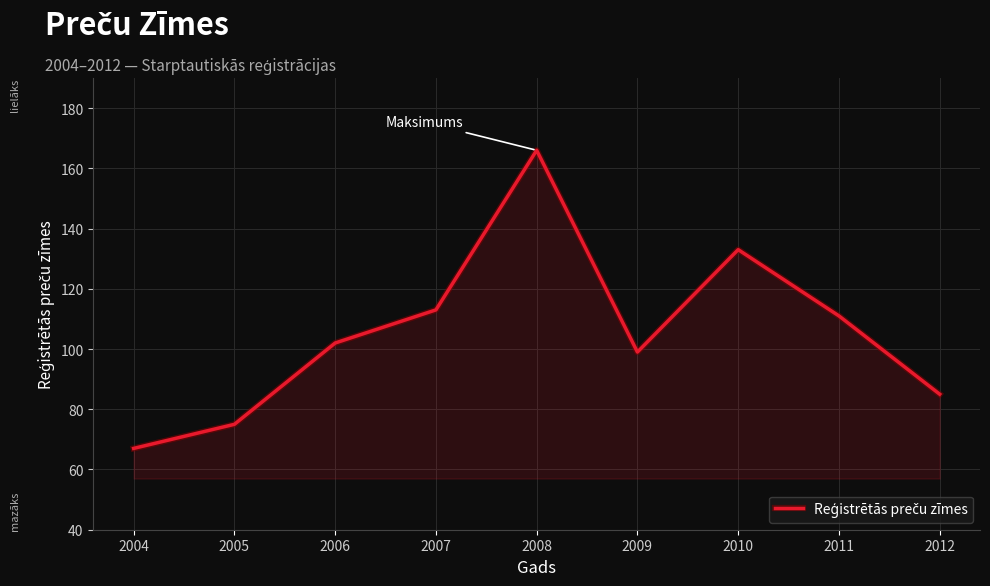

What is the change in value from 2005 to 2008?

+91